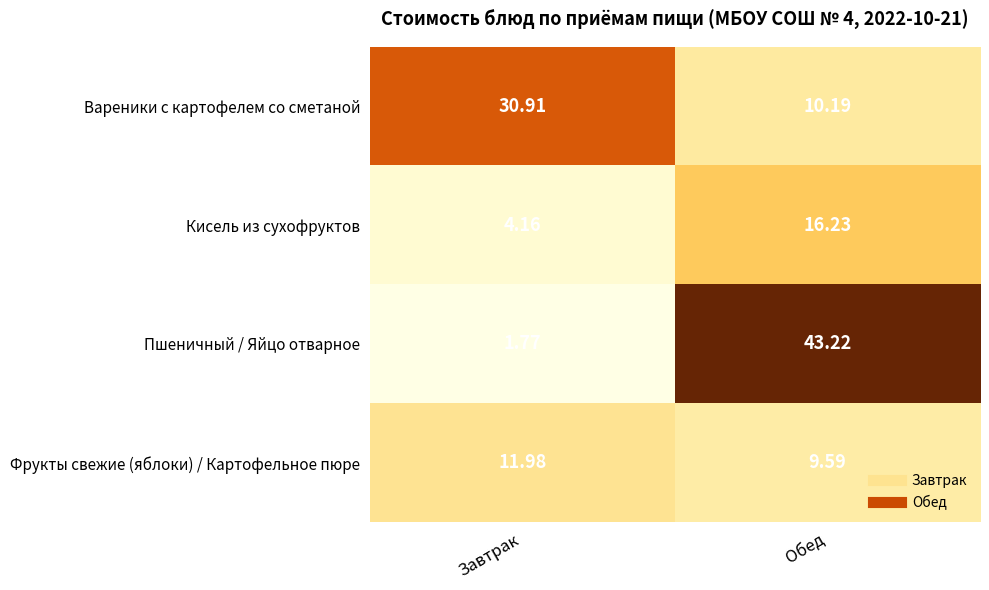

Which series has the largest total across all categories?

Пшеничный / Яйцо отварное